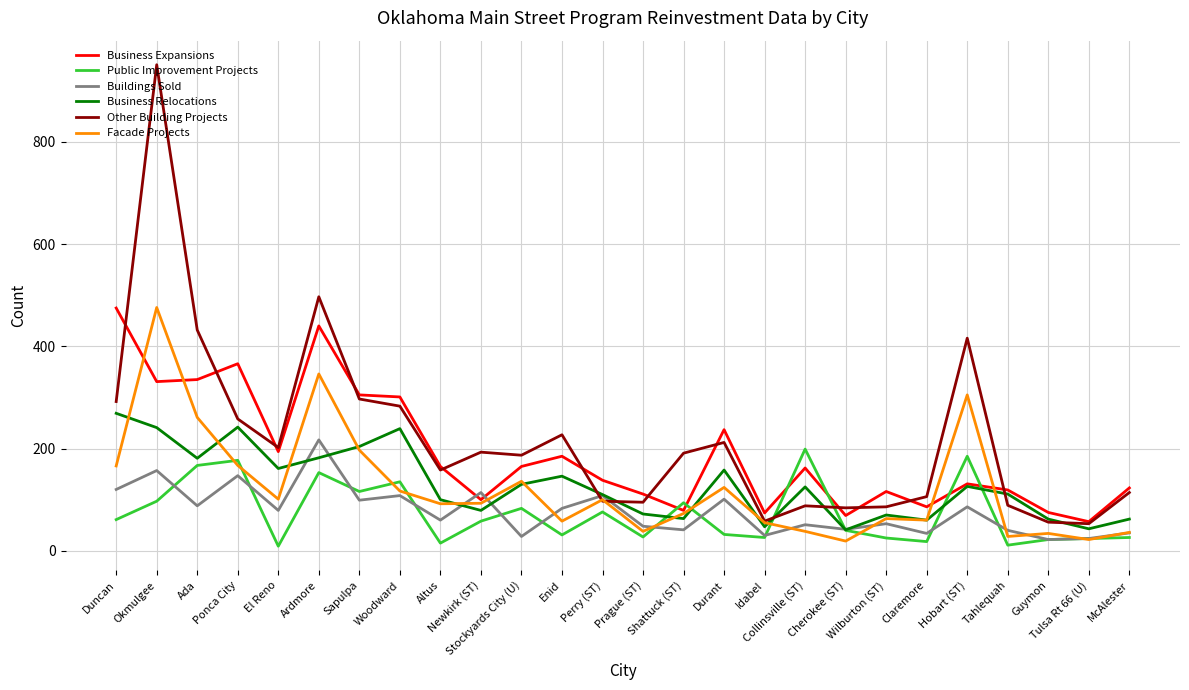

True or false: Business Relocations and Facade Projects cross at least once.

True